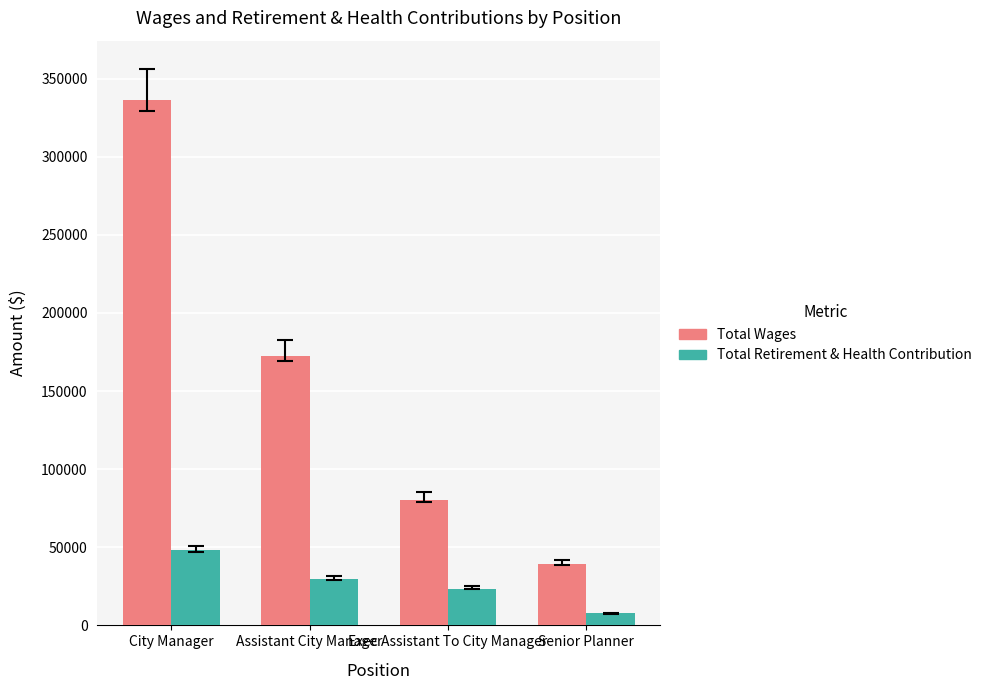

Rank the series by their maximum value, from highest to lowest.

Total Wages, Total Retirement & Health Contribution